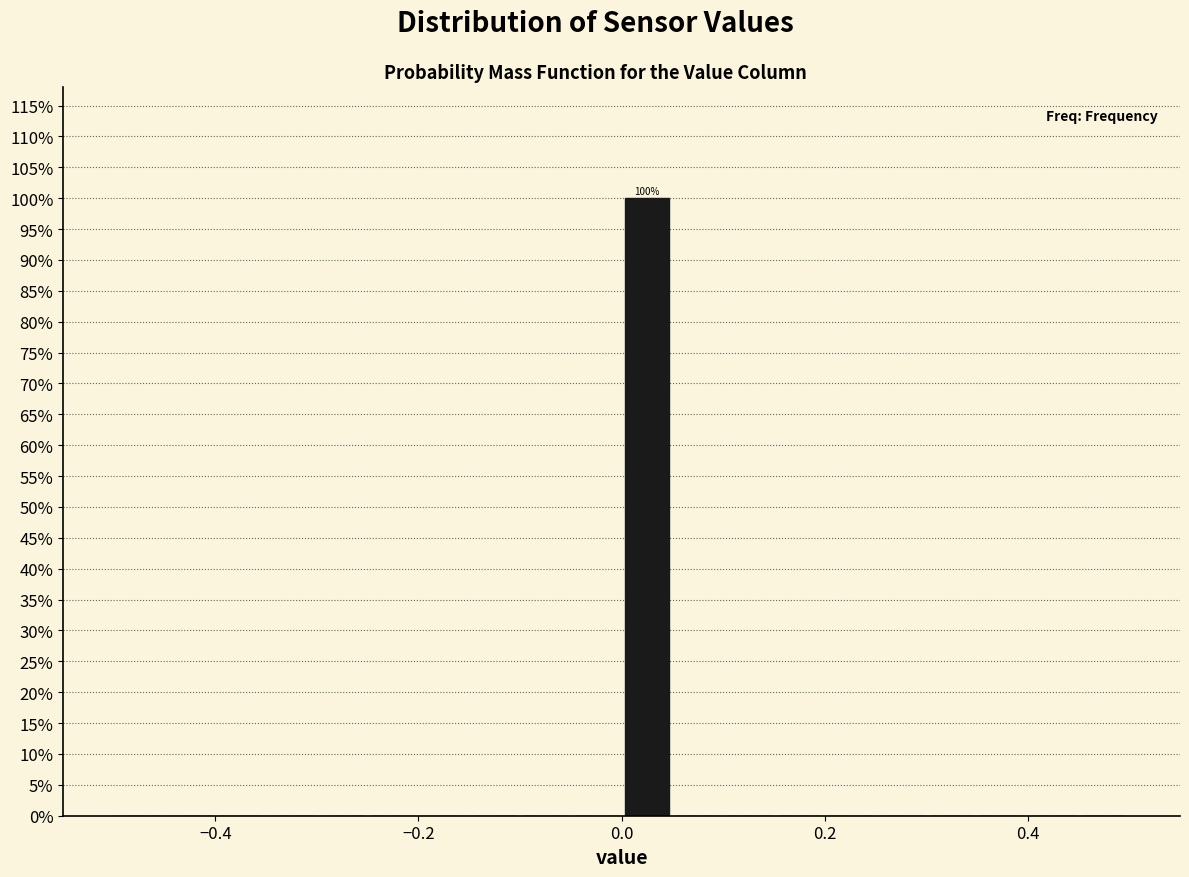

Around what value on the x-axis is the tallest bar? Give the approximate position of its centre, as read against the axis.

0.02